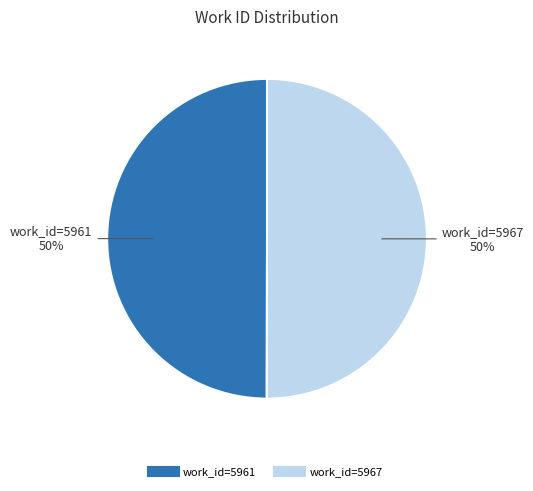

Approximately how many times larger is the value at work_id=5967 compared to work_id=5961?

1.0